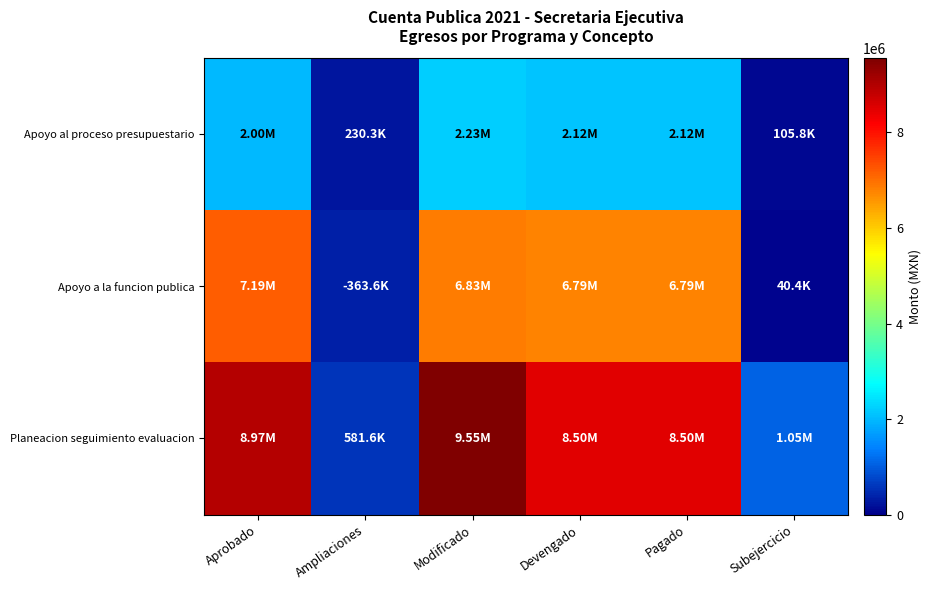

Rank the series at Devengado from lowest to highest value.

Apoyo al proceso presupuestario, Apoyo a la funcion publica, Planeacion seguimiento evaluacion